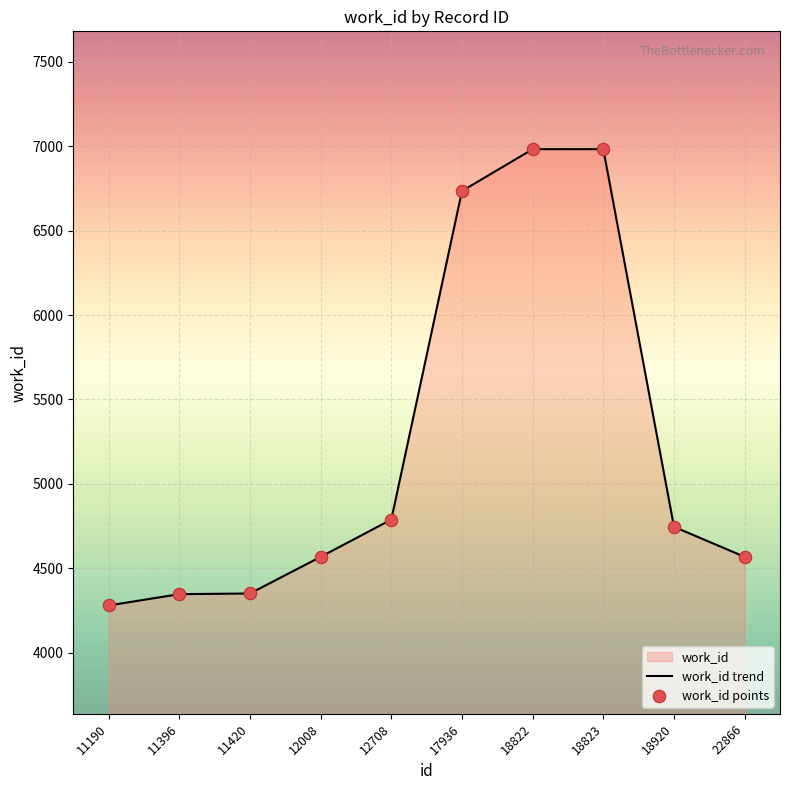

What is the change in value from 11190 to 22866?

+288